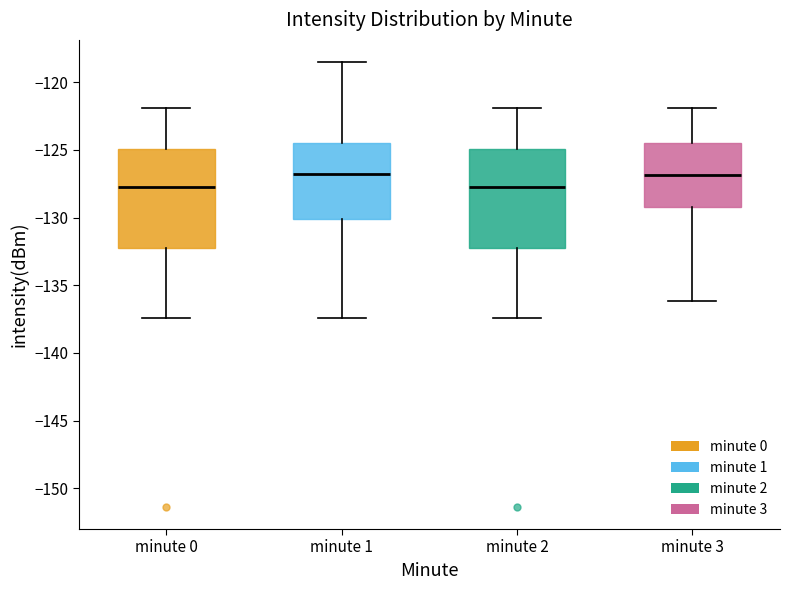

Where is the upper edge of the box for minute 3 on the y-axis? The values are not printed on the chart, so give them approximately, as read against the axis.

-124.5